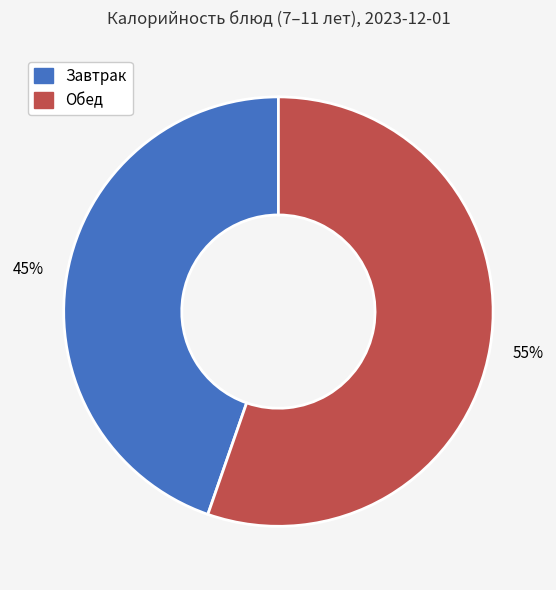

To the nearest percent, what is the average slice percentage?

50%